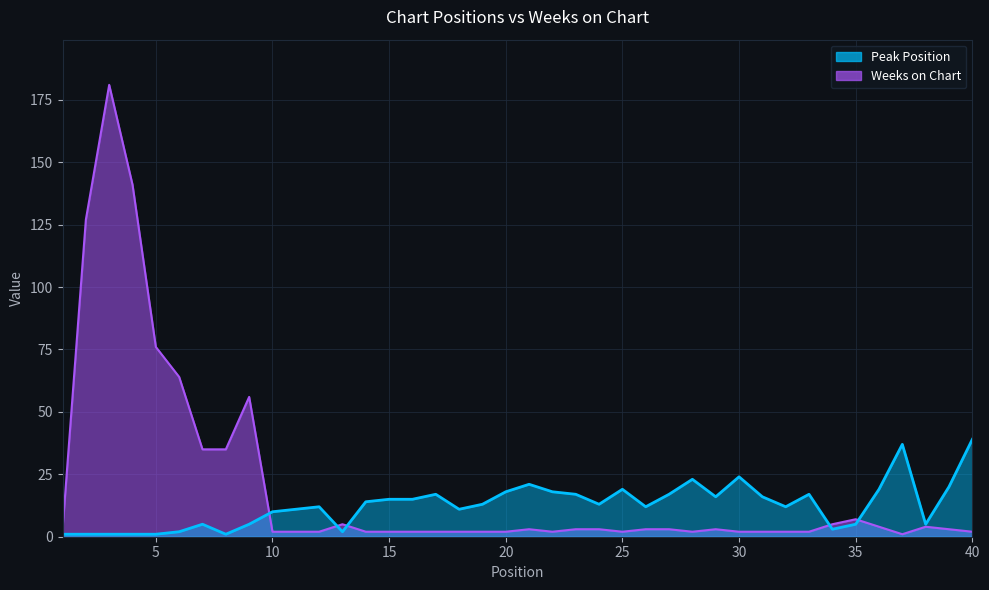

Reading left to right, what are all the values shown in this chart?

Peak Position: 1	1	1	1	1	2	5	1	5	10	11	12	2	14	15	15	17	11	13	18	21	18	17	13	19	12	17	23	16	24	16	12	17	3	5	19	37	5	20	39
Weeks on Chart: 3	127	181	141	76	64	35	35	56	2	2	2	5	2	2	2	2	2	2	2	3	2	3	3	2	3	3	2	3	2	2	2	2	5	7	4	1	4	3	2